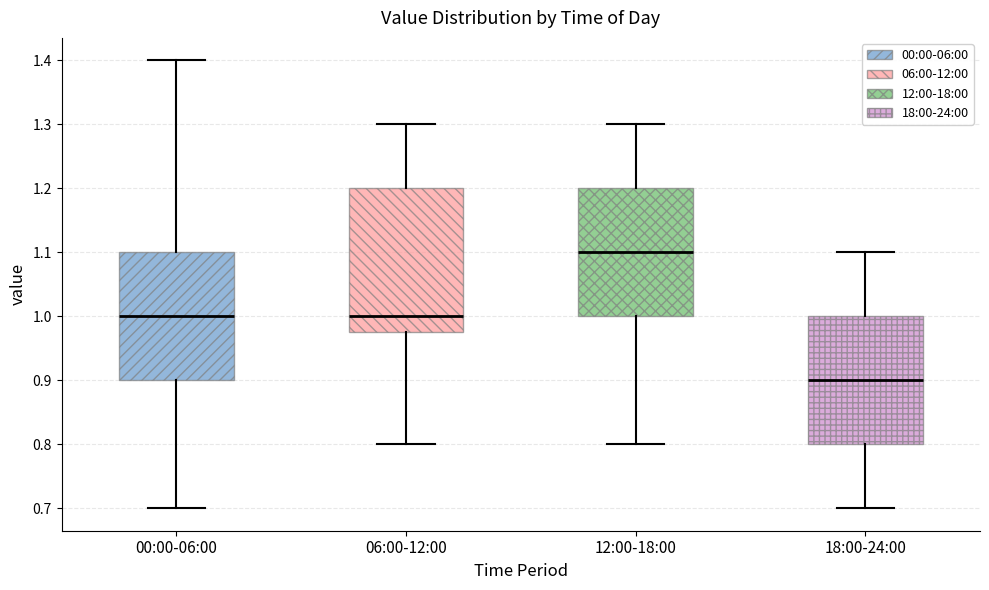

Reading left to right, read every box against the y-axis: the position of its median line, the range the box covers, and the ends of its whiskers. The values are not printed on the chart, so give them approximately, as read against the axis.

00:00-06:00: median 1.00, box 0.90 to 1.10, whiskers 0.70 to 1.40
06:00-12:00: median 1.00, box 0.98 to 1.20, whiskers 0.80 to 1.30
12:00-18:00: median 1.10, box 1.00 to 1.20, whiskers 0.80 to 1.30
18:00-24:00: median 0.90, box 0.80 to 1.00, whiskers 0.70 to 1.10